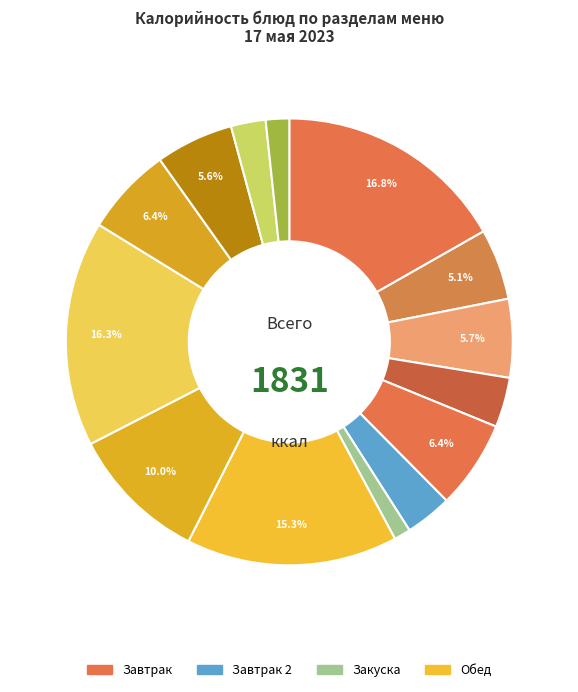

How many slices are in this pie chart?

14